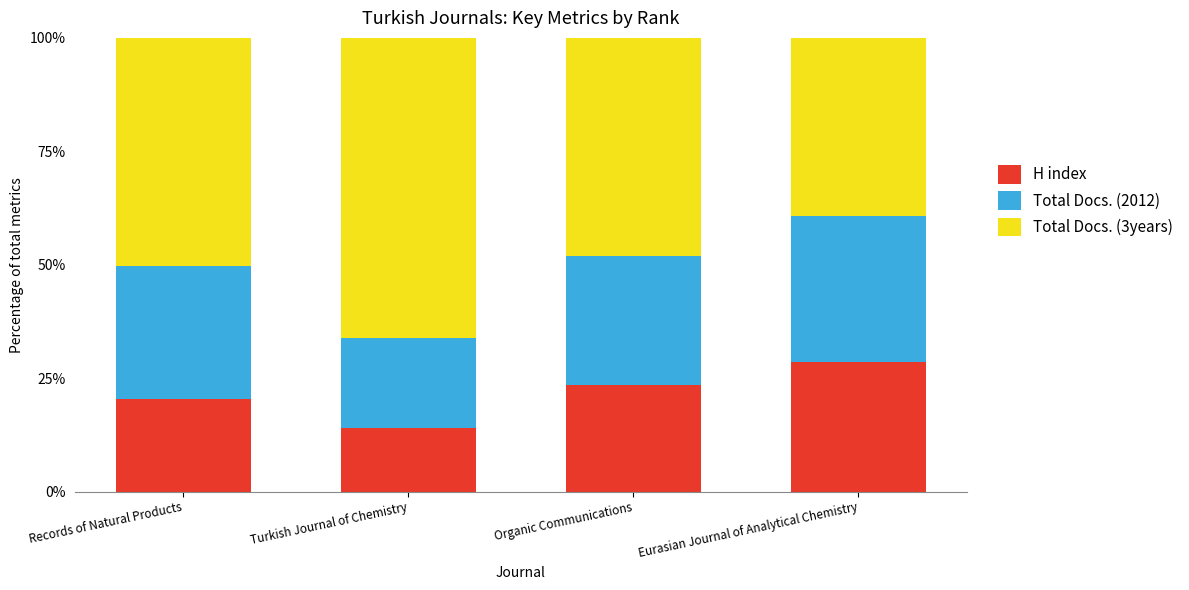

What is the lowest value of the H index series?

13.9